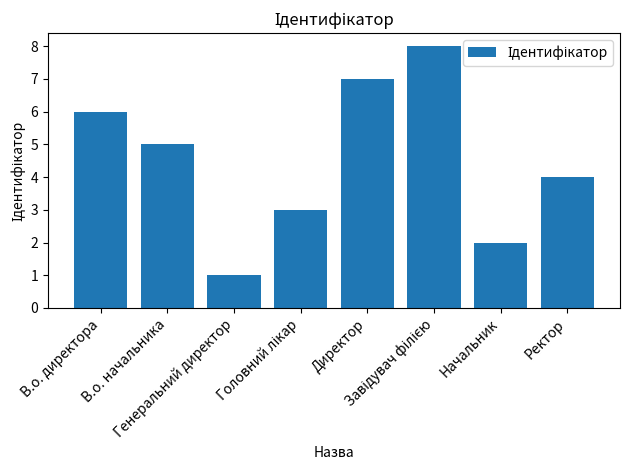

What is the difference between the maximum and second lowest values?

6